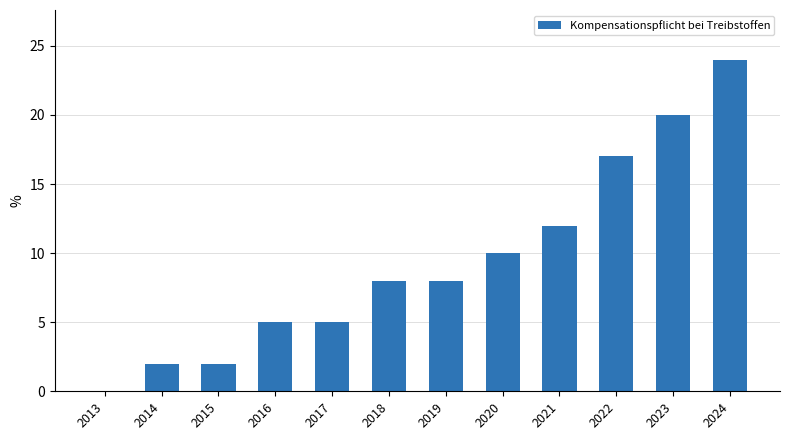

What is the sum of the values at 2015 and 2023?

22